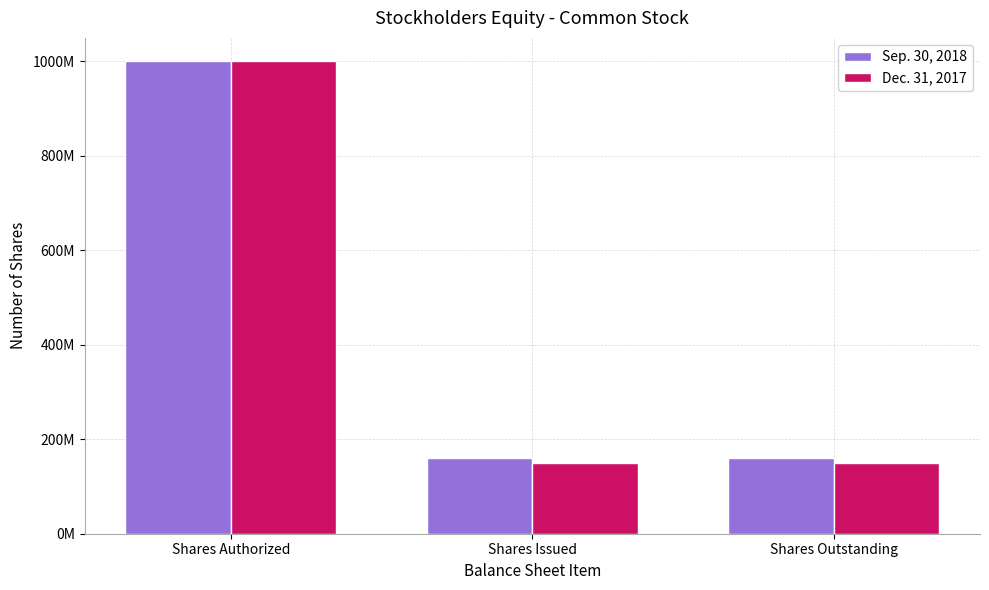

At how many categories does at least one series exceed 854455078?

1